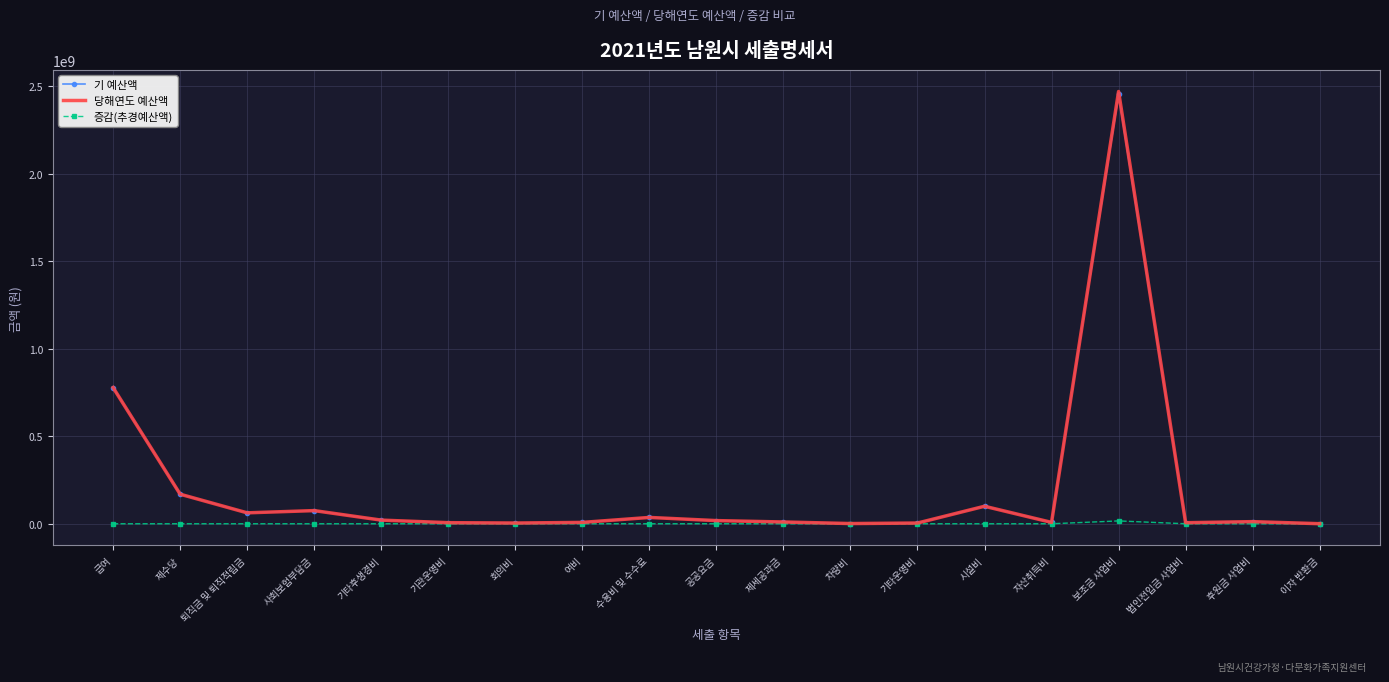

At which category is the sum across all series the highest?

보조금 사업비